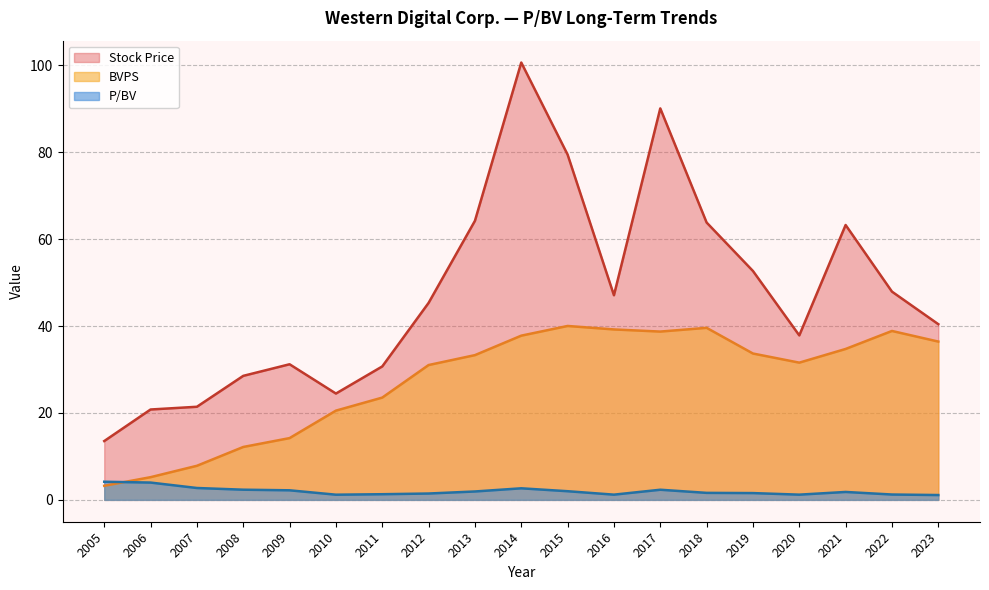

Reading right to left, list all the values displayed in this chart.

Stock Price: 2005=13.5	2006=20.8	2007=21.4	2008=28.5	2009=31.2	2010=24.5	2011=30.7	2012=45.3	2013=64.2	2014=100.6	2015=79.4	2016=47.1	2017=90.1	2018=63.8	2019=52.7	2020=37.8	2021=63.2	2022=47.9	2023=40.4
BVPS: 2005=3.2	2006=5.2	2007=7.8	2008=12.2	2009=14.2	2010=20.5	2011=23.5	2012=31.0	2013=33.3	2014=37.8	2015=40.0	2016=39.2	2017=38.7	2018=39.6	2019=33.7	2020=31.6	2021=34.7	2022=38.9	2023=36.4
P/BV: 2005=4.2	2006=4.0	2007=2.7	2008=2.3	2009=2.2	2010=1.2	2011=1.3	2012=1.5	2013=1.9	2014=2.7	2015=2.0	2016=1.2	2017=2.3	2018=1.6	2019=1.6	2020=1.2	2021=1.8	2022=1.2	2023=1.1